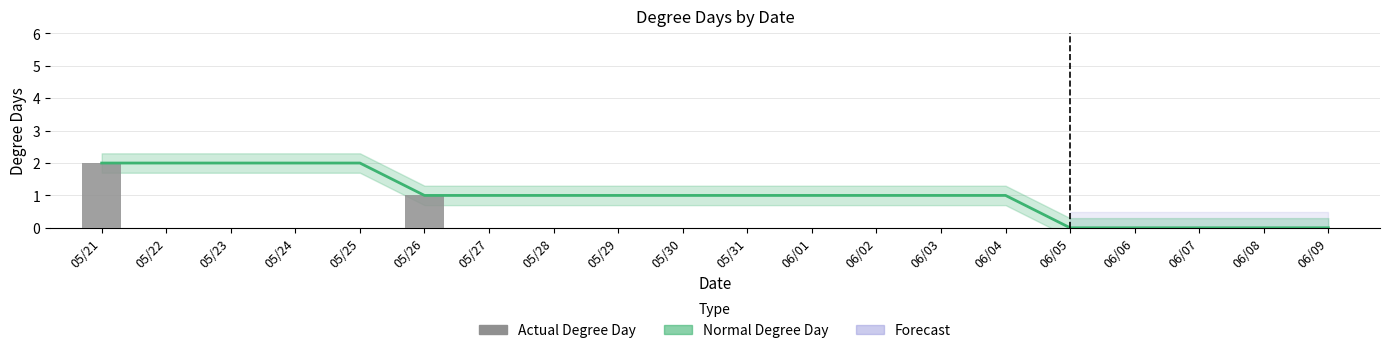

Which label corresponds to the largest value in the chart?

05/21